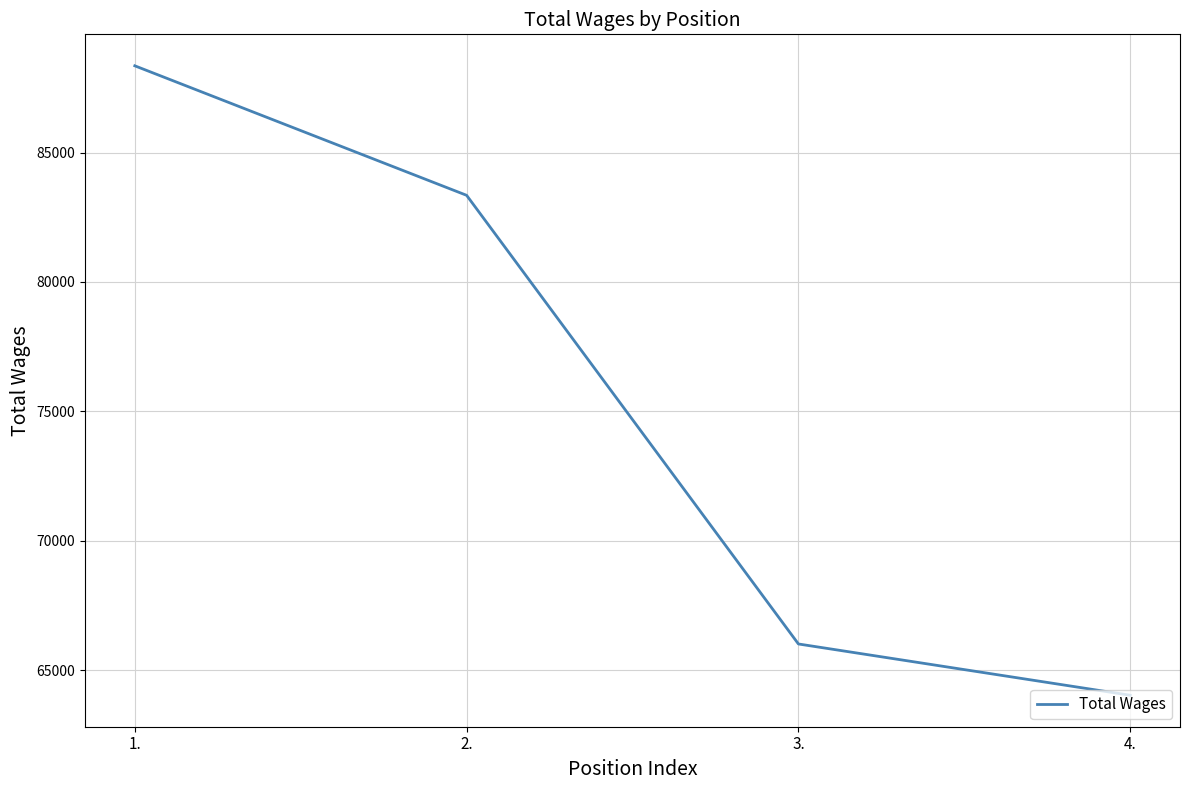

What position from the left is 1.?

1